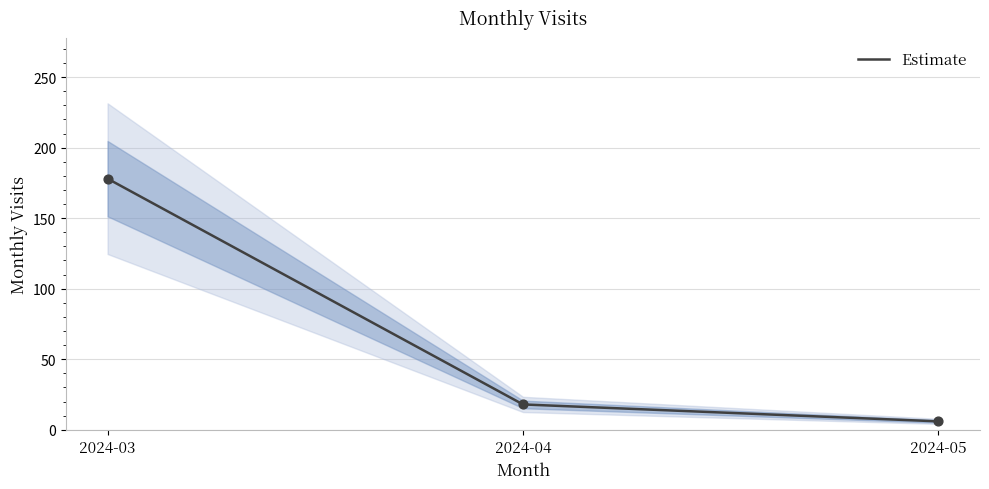

Which has a higher value, 2024-04 or 2024-03?

2024-03